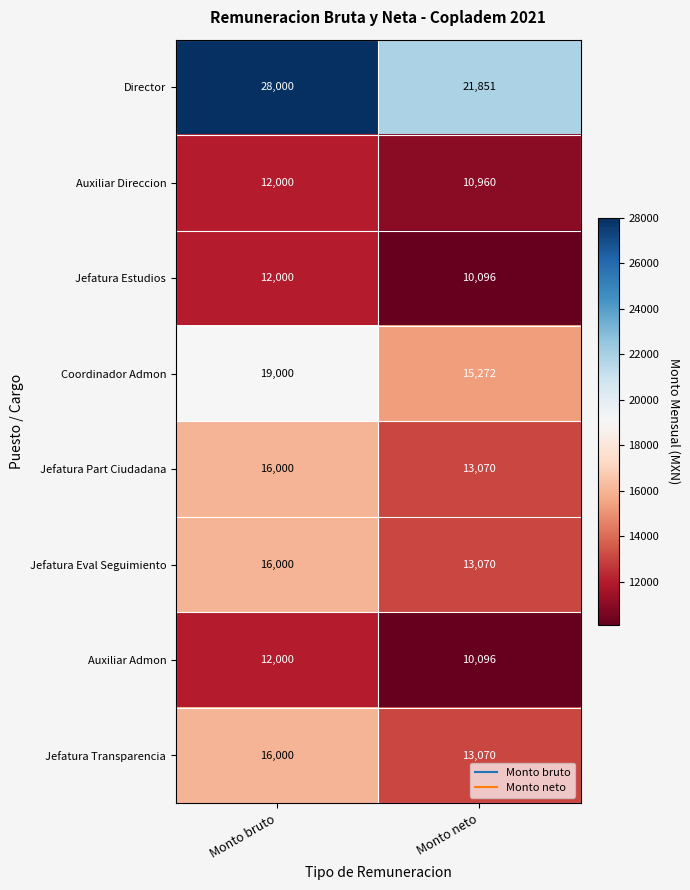

What is the spread (max minus min) of values at Monto bruto?

16000